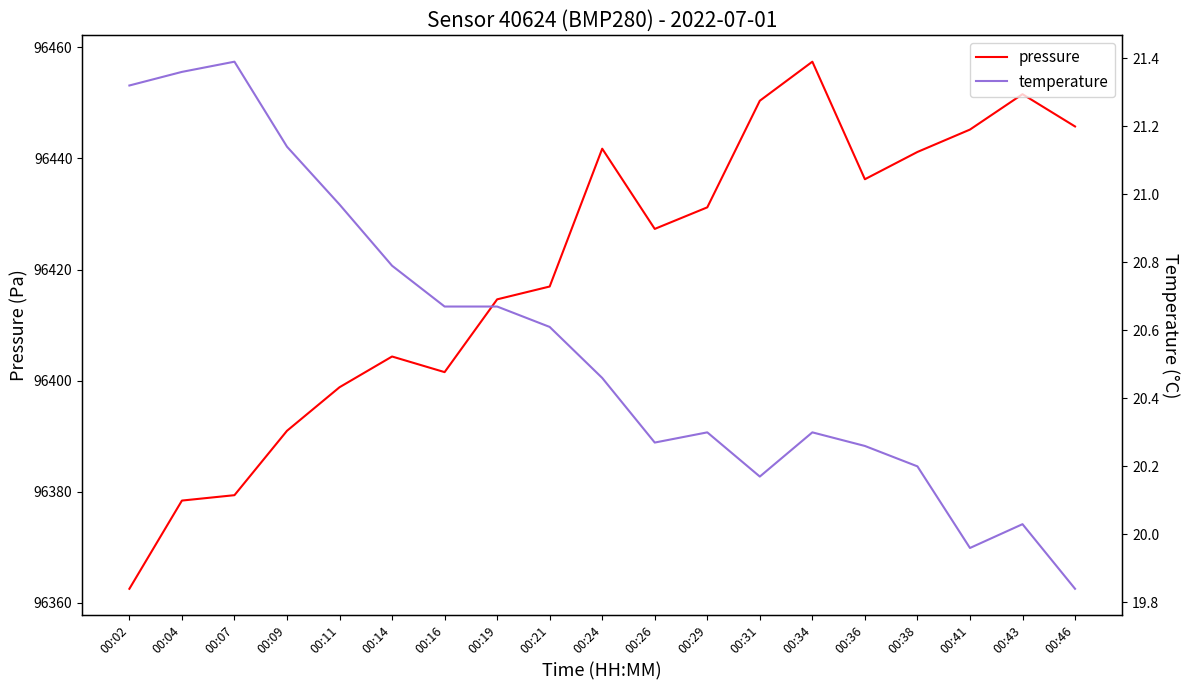

At which label does temperature first exceed 20?

00:02